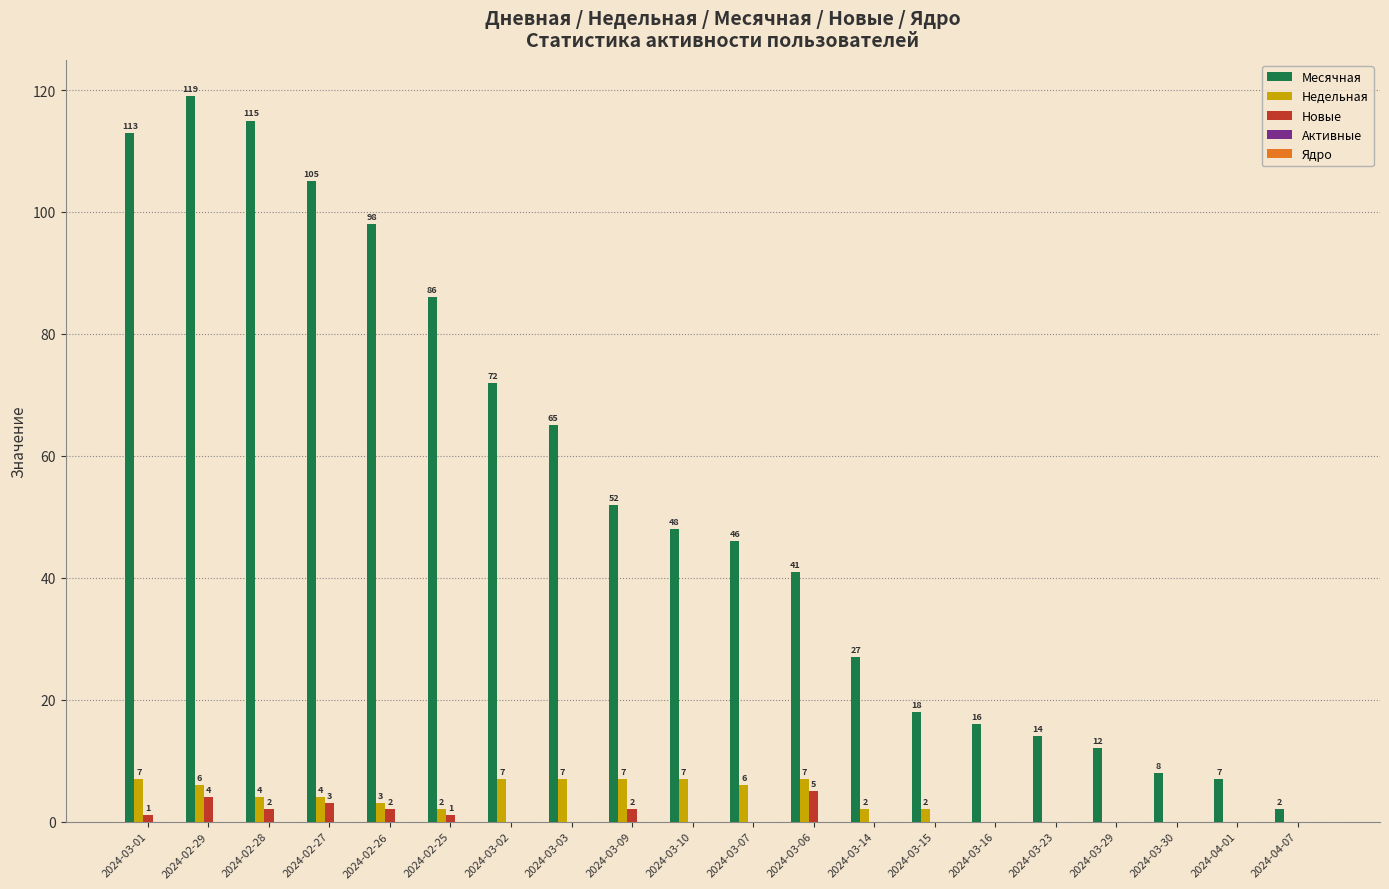

Read the Месячная value at 2024-03-10.

48